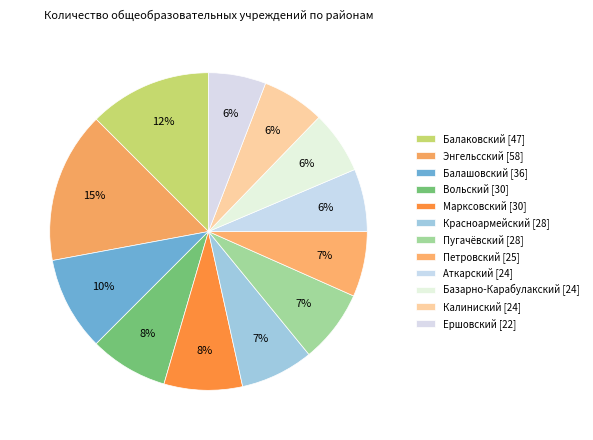

The Калиниский [24] slice represents 6% of the pie. True or false?

True